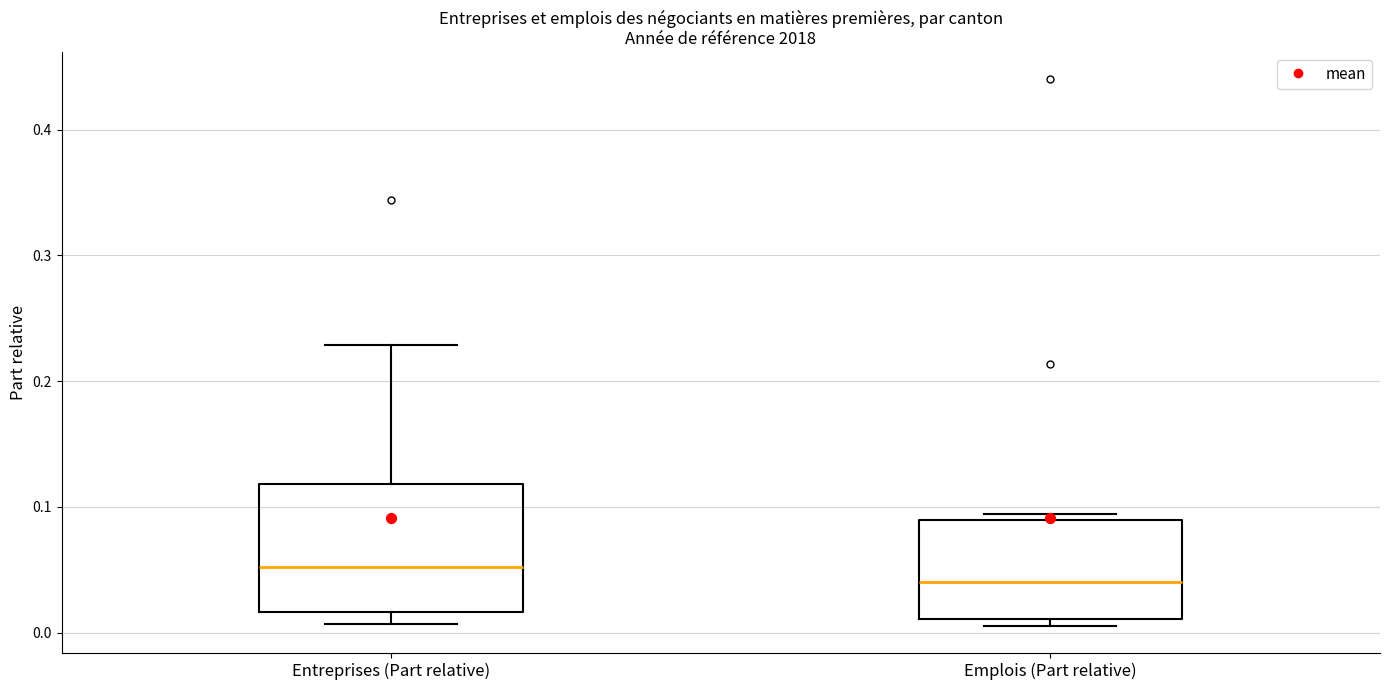

Which box has the highest median line?

Entreprises (Part relative)